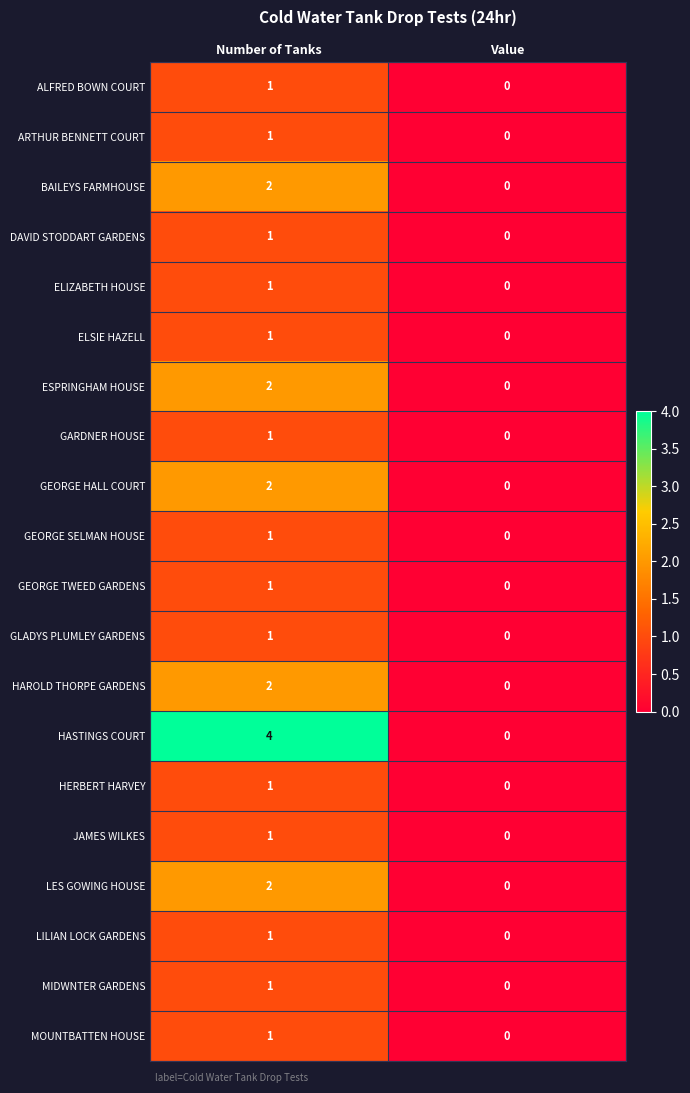

The value of ESPRINGHAM HOUSE at Value is 0. True or false?

True